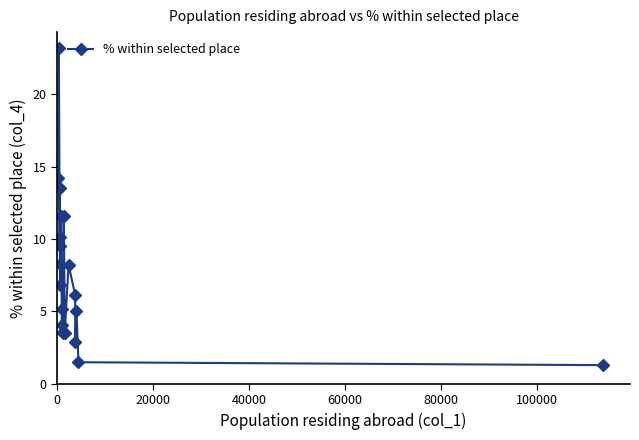

What is the value of the 1st point from the left?

14.2